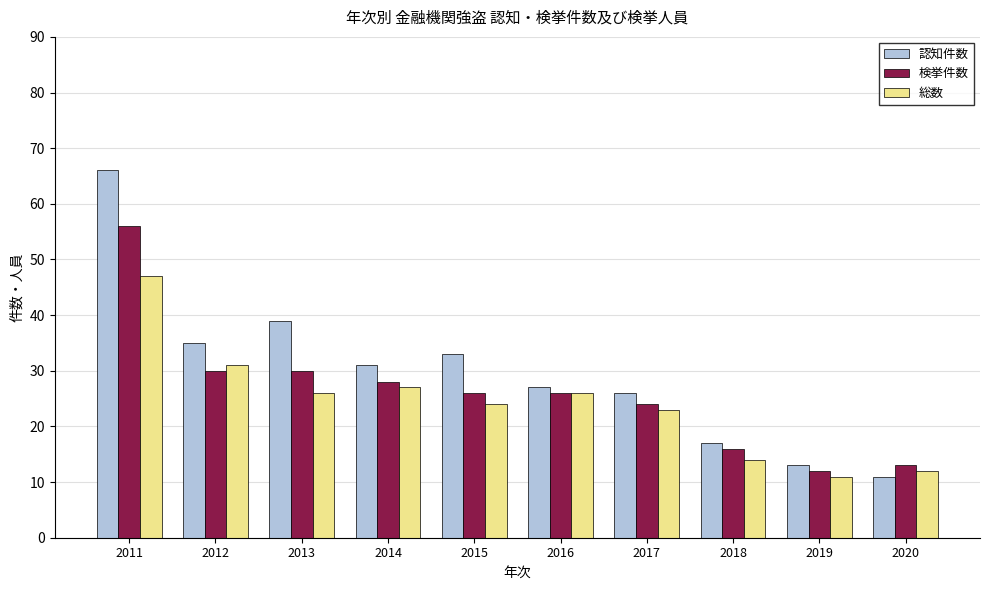

Read the 総数 value at 2011, to the nearest 10.

50